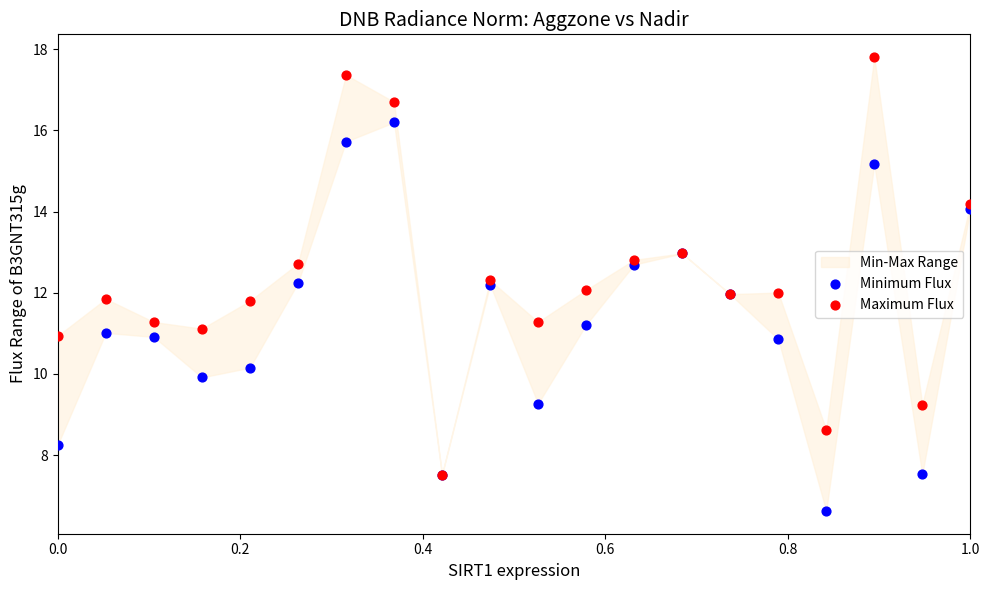

Which series has the widest spread of Y values?

Maximum Flux